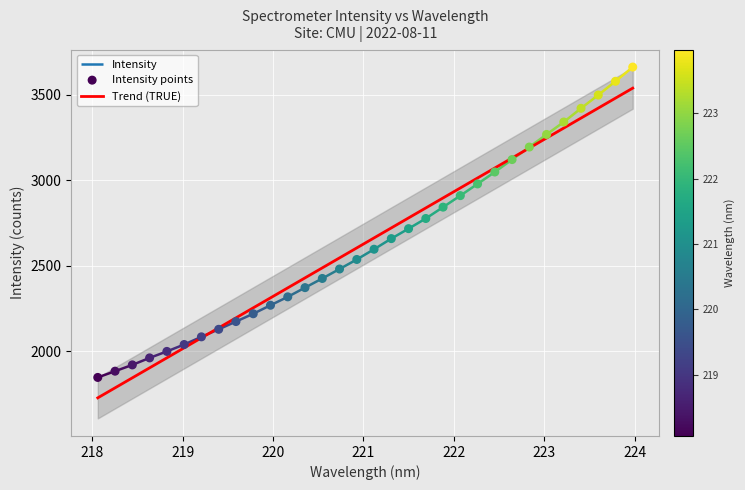

At how many categories does at least one series exceed 3278?

5